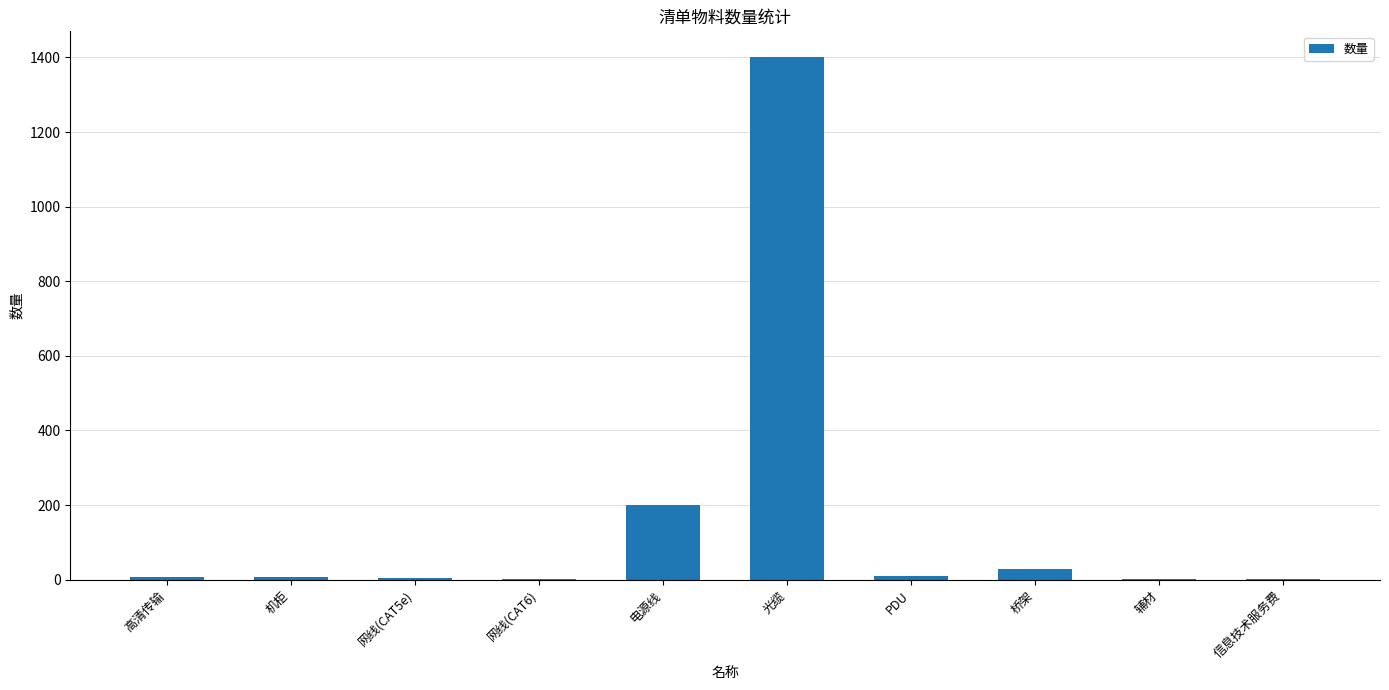

What is the sum of the values at 信息技术服务费 and 网线(CAT6)?

3